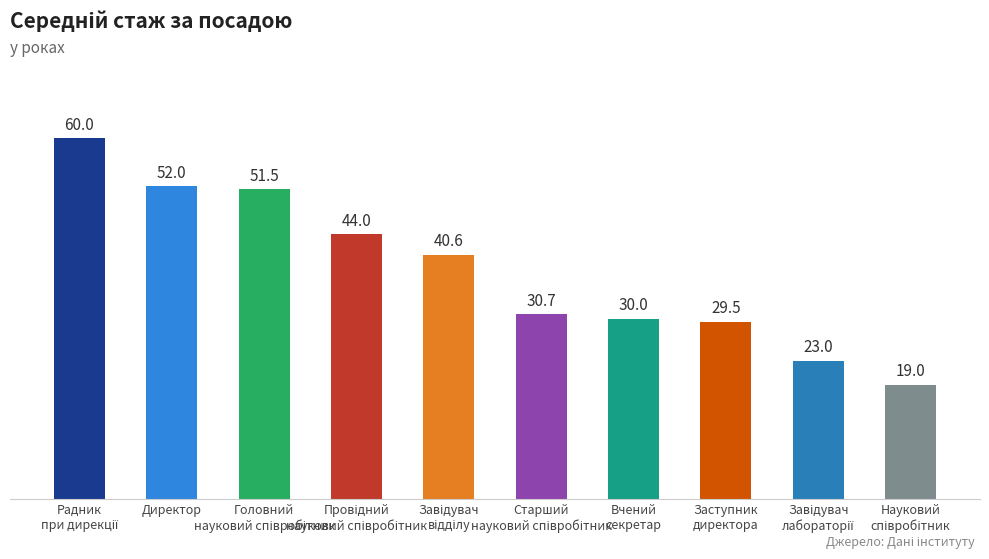

How many values are below 40?

5